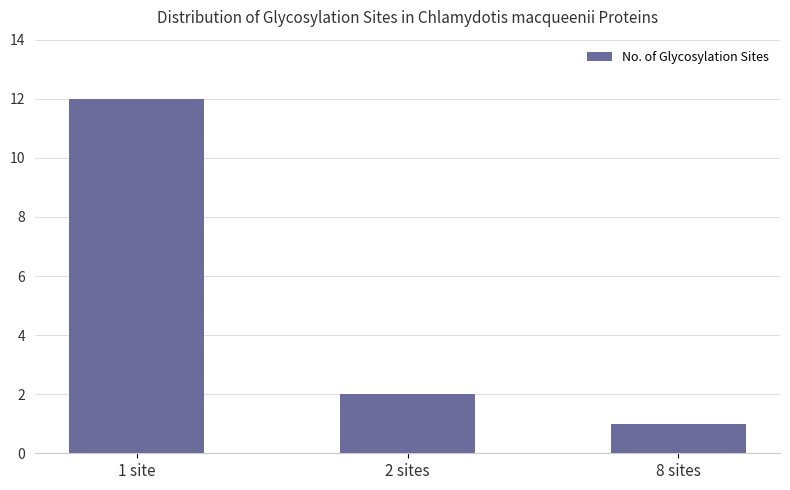

Rank the categories by value from highest to lowest.

1 site, 2 sites, 8 sites